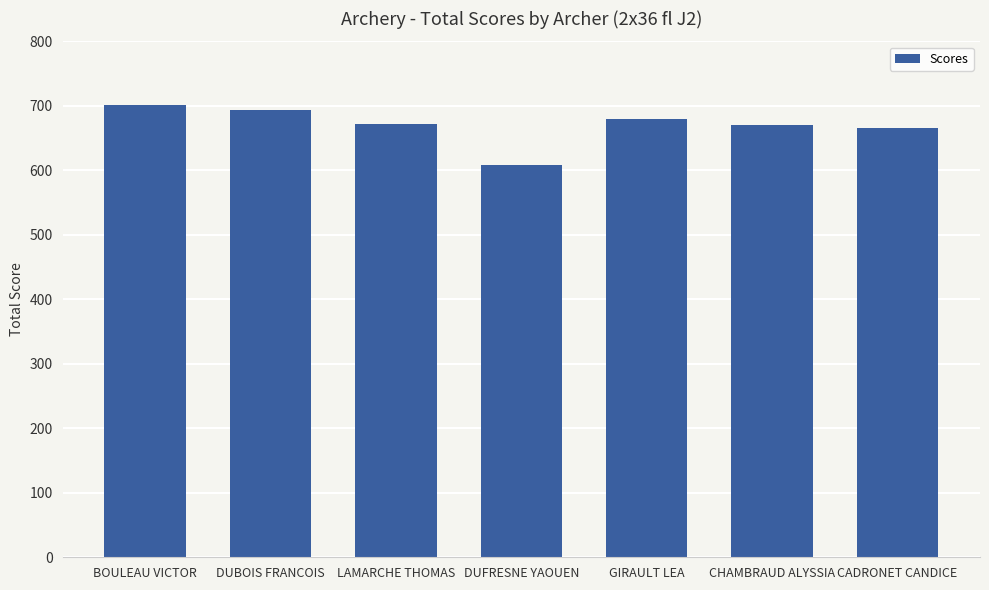

What position from the left is CADRONET CANDICE?

7